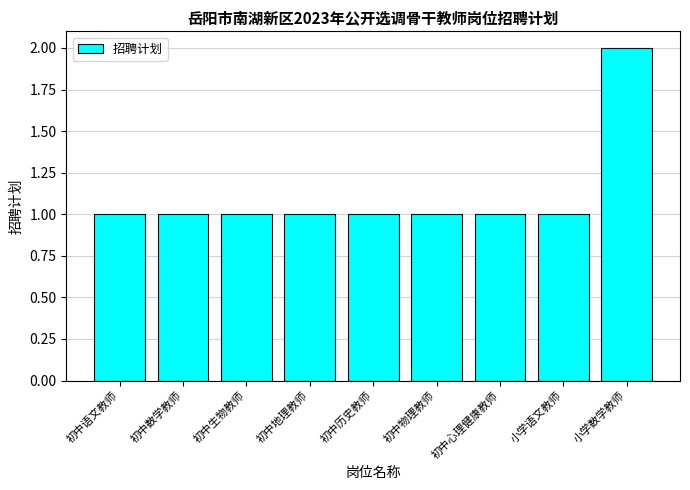

What is the ratio of the value at 初中生物教师 to the value at 初中地理教师?

1.0